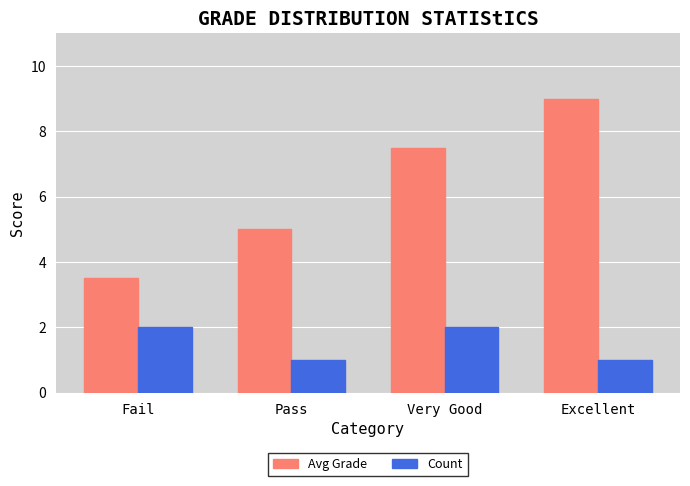

What is the spread (max minus min) of values at Excellent?

8.0